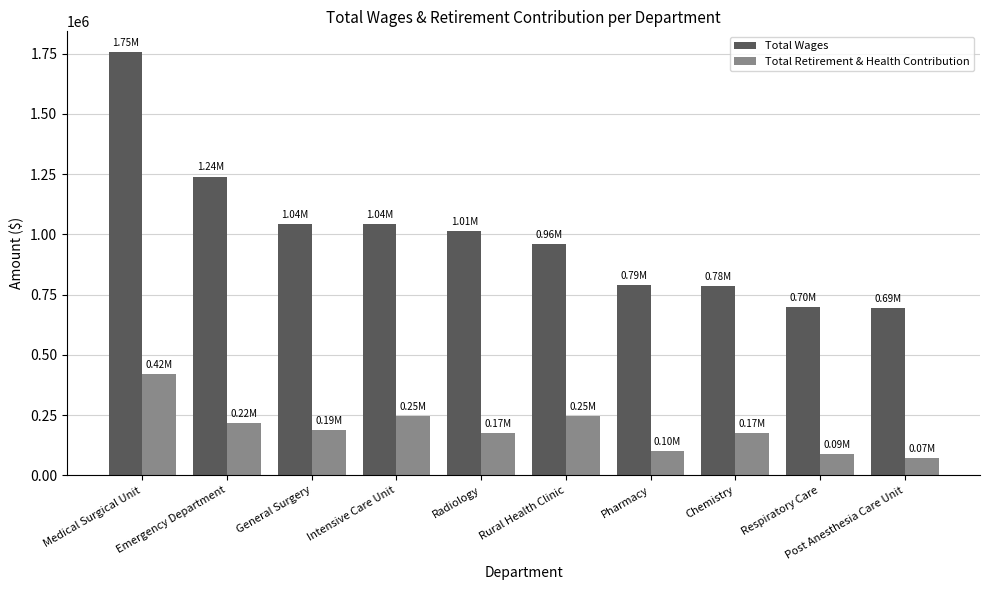

What is the spread (max minus min) of values at Emergency Department?

1022101